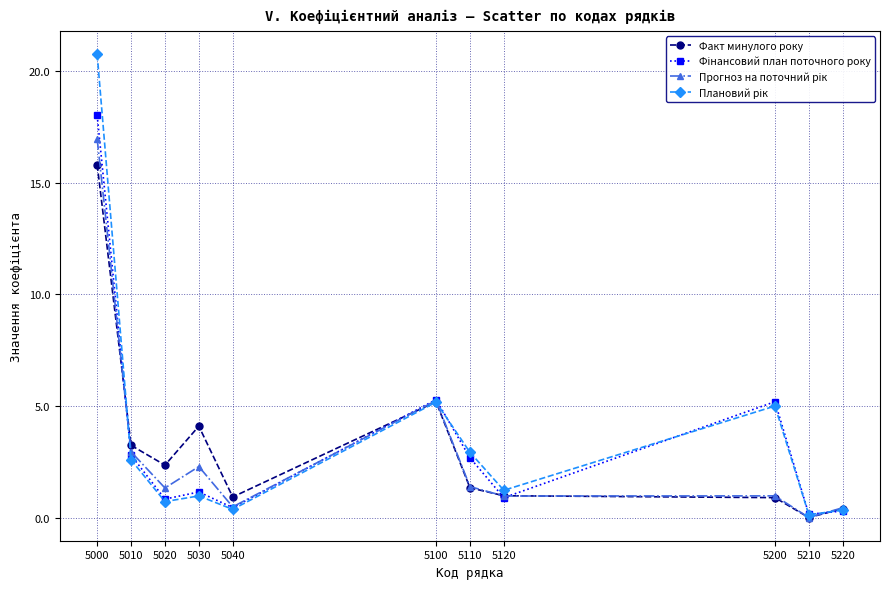

At which category is the sum across all series the highest?

5000